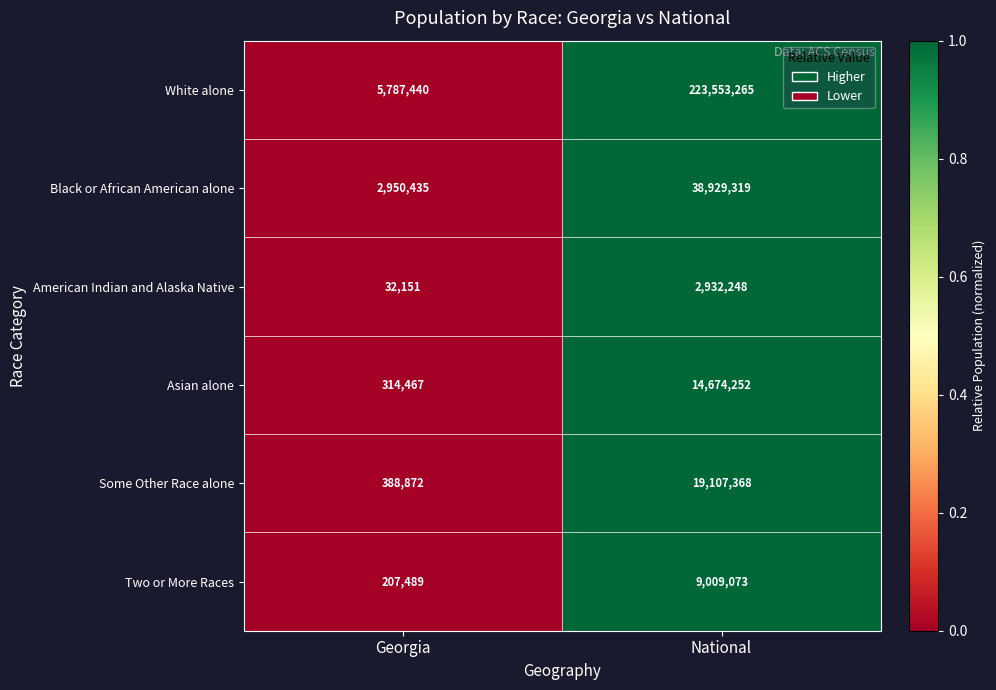

Is it true that Two or More Races equals 207489 at Georgia?

True